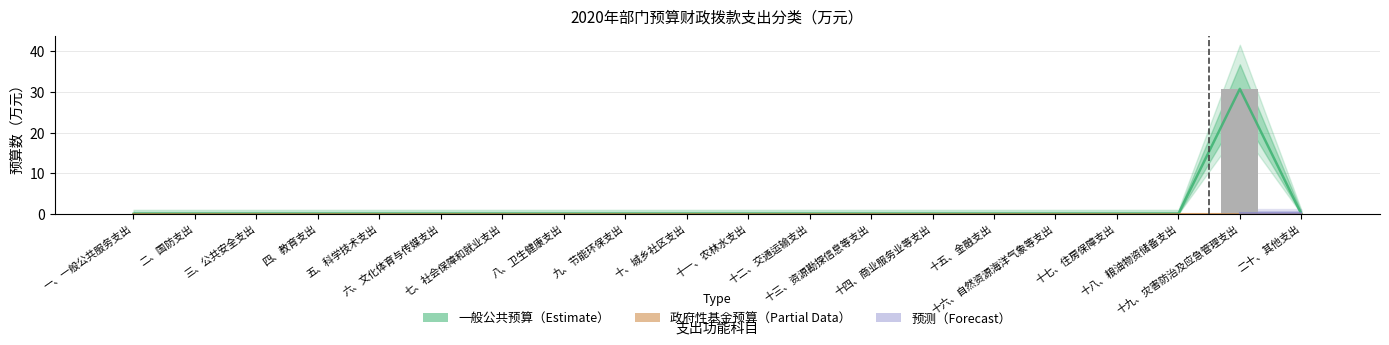

Reading left to right, extract all data points from this chart.

0.0	0.0	0.0	0.0	0.0	0.0	0.0	0.0	0.0	0.0	0.0	0.0	0.0	0.0	0.0	0.0	0.0	0.0	30.8	0.0